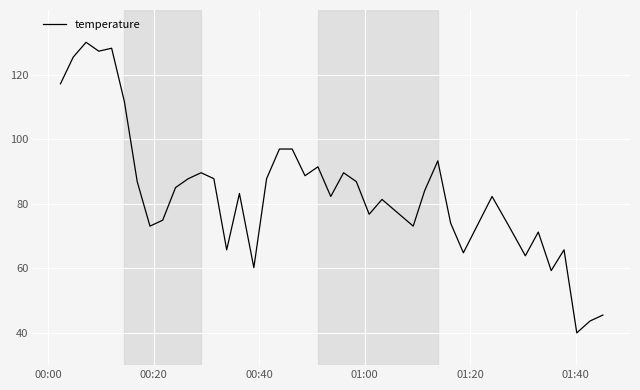

What is the difference between the maximum and minimum values?

90.0